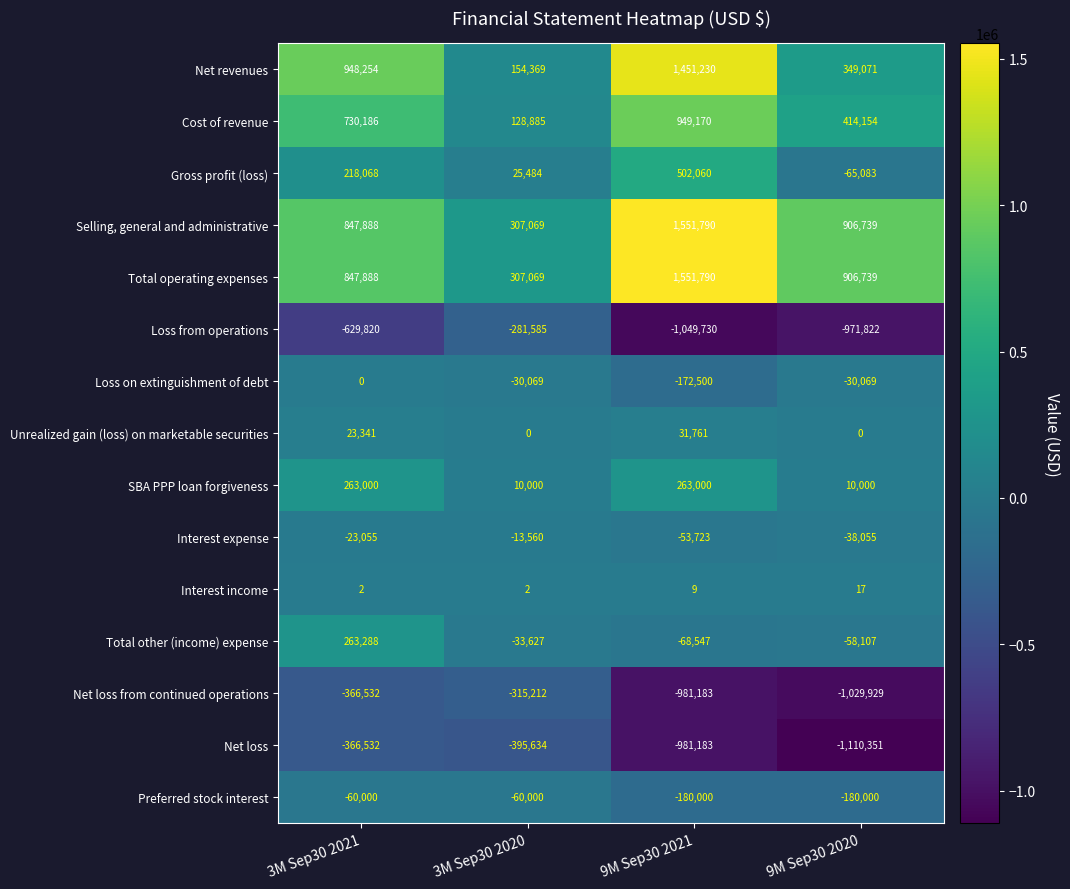

What is the difference between the second highest and minimum values in the Loss from operations series?

419910